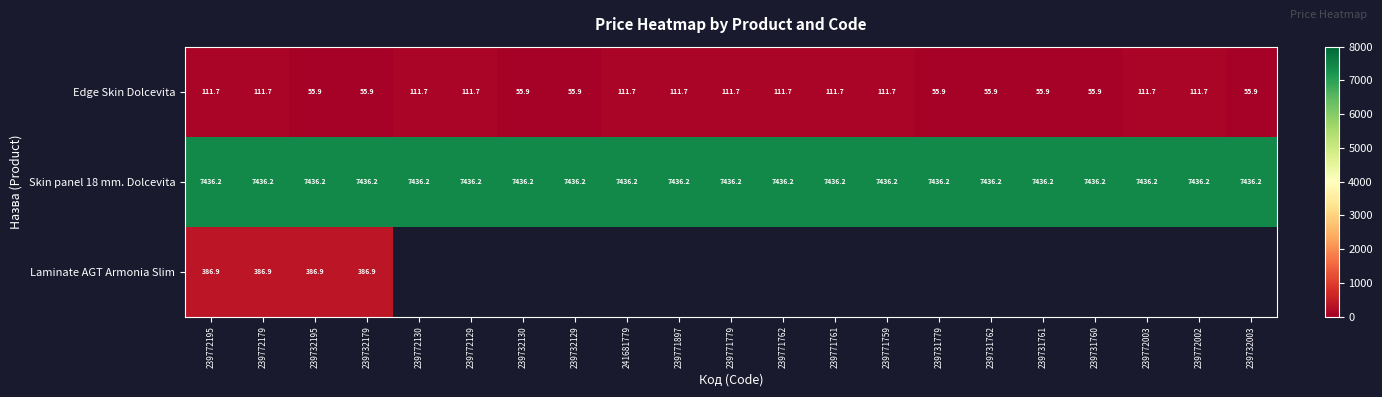

Is the value of Edge Skin Dolcevita at 239771762 greater than the value of Laminate AGT Armonia Slim at 239772195?

No